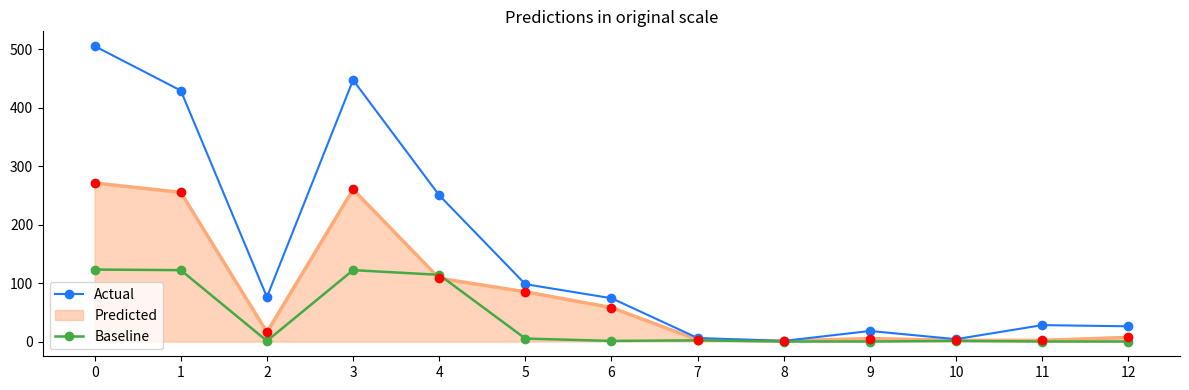

Which series has the widest spread of values?

Actual